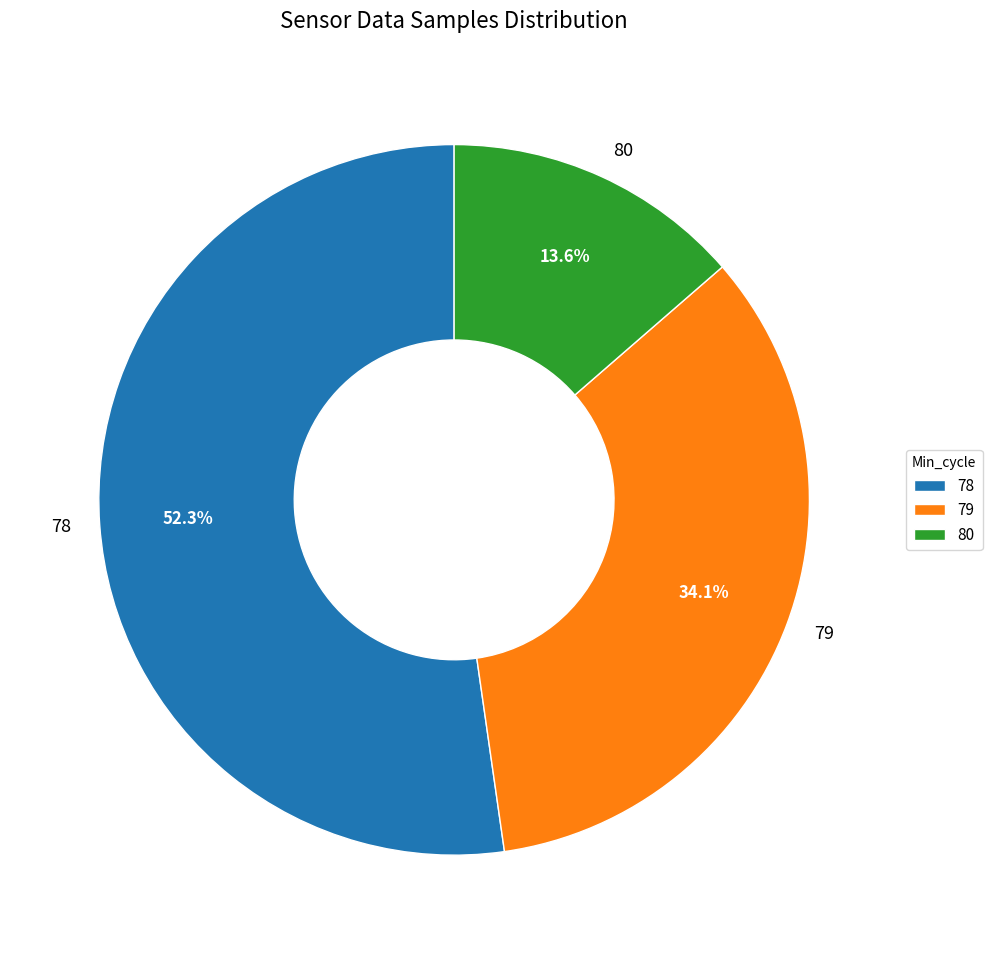

Which category has the biggest portion of the pie?

78